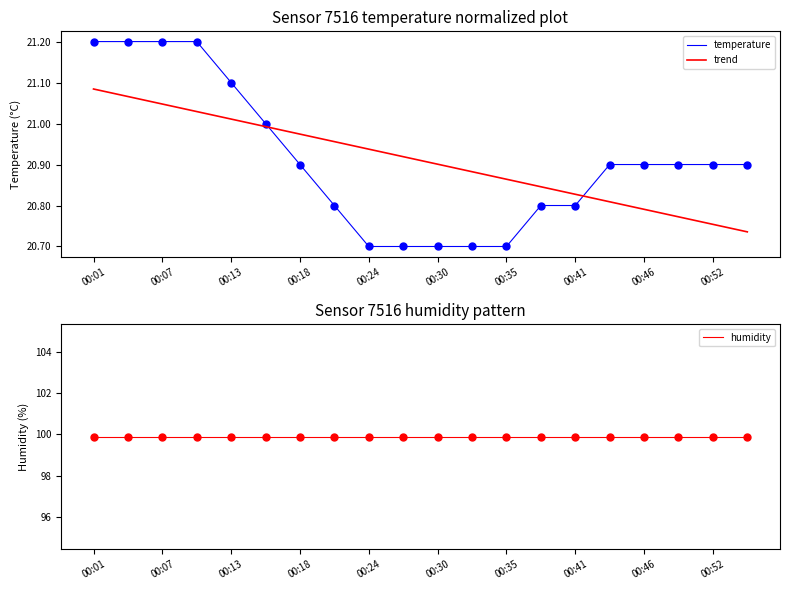

What is the average value of the trend series?

20.9